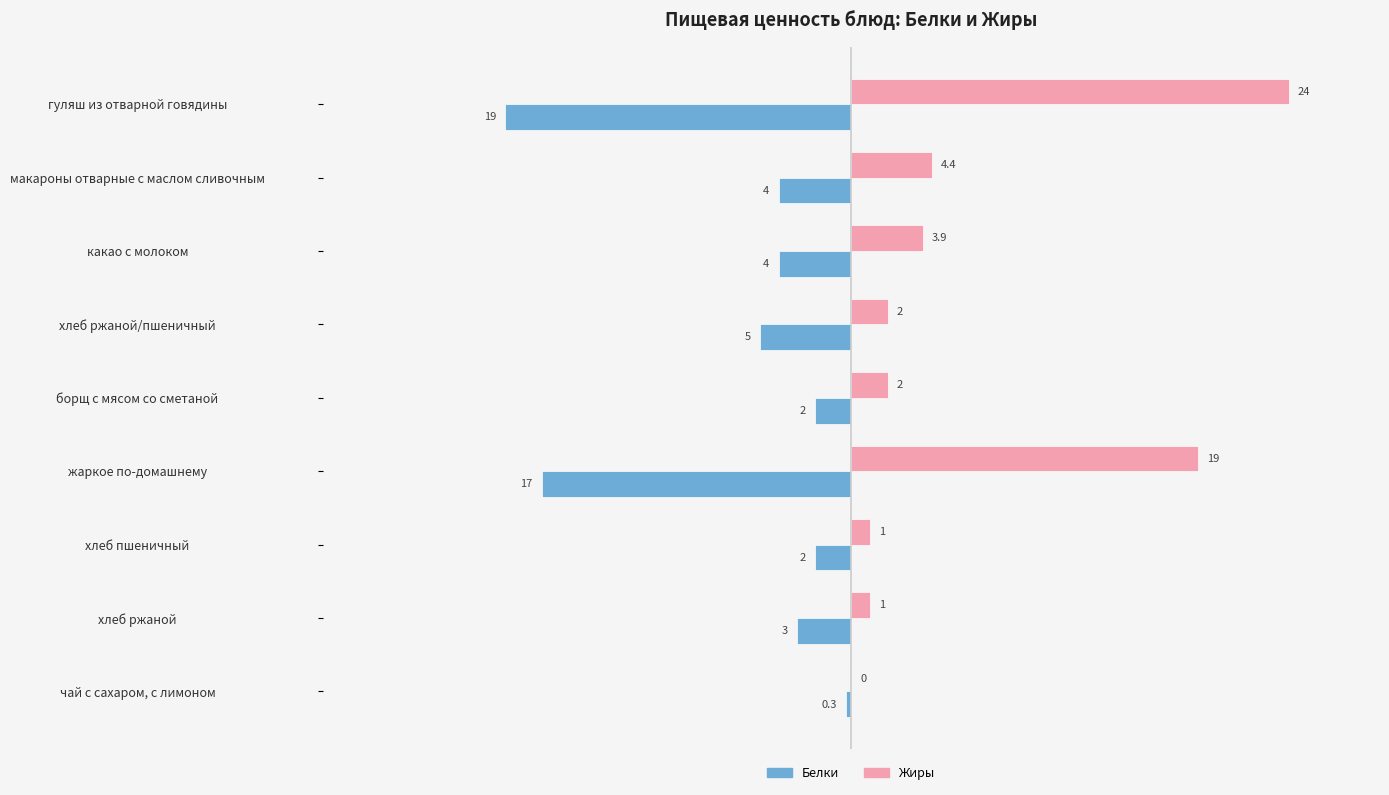

Which series has the largest range (max minus min)?

Жиры